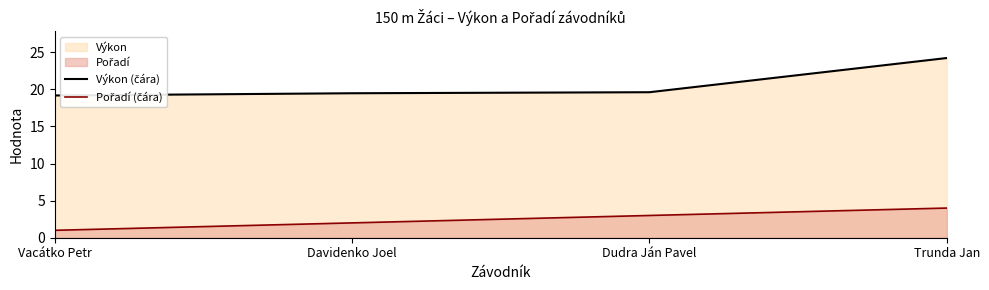

What is the spread (max minus min) of values at Davidenko Joel?

17.5